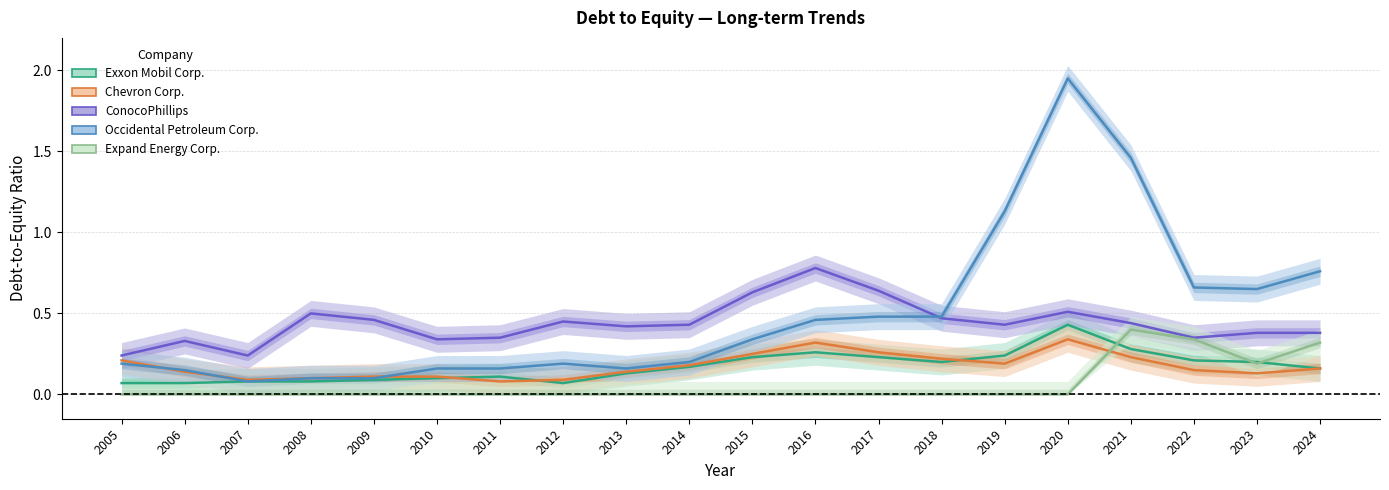

Does the chart have visible grid lines?

Yes